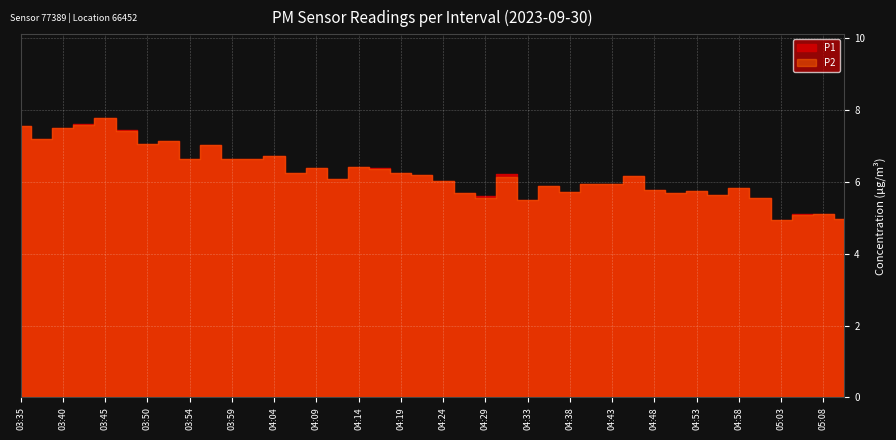

Reading right to left, list all the values displayed in this chart.

05:10=5.0	05:08=5.1	05:05=5.1	05:03=4.9	05:00=5.5	04:58=5.8	04:55=5.6	04:53=5.8	04:51=5.7	04:48=5.8	04:46=6.2	04:43=5.9	04:41=5.9	04:38=5.7	04:36=5.9	04:33=5.5	04:31=6.2	04:29=5.6	04:26=5.7	04:24=6.0	04:21=6.2	04:19=6.2	04:16=6.4	04:14=6.4	04:12=6.1	04:09=6.4	04:07=6.2	04:04=6.7	04:02=6.6	03:59=6.7	03:57=7.0	03:54=6.7	03:52=7.1	03:50=7.1	03:47=7.5	03:45=7.8	03:42=7.6	03:40=7.5	03:37=7.2	03:35=7.6